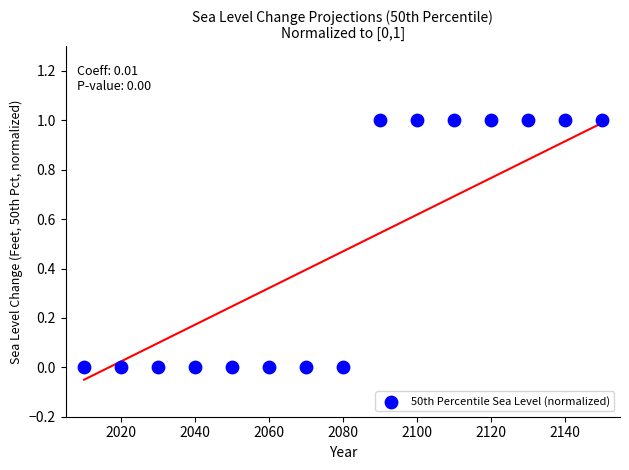

How many points are shown in the scatter plot?

15